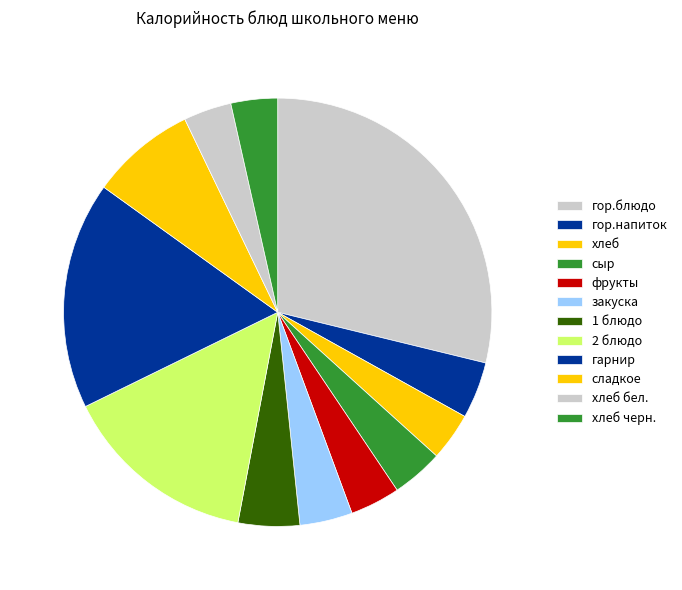

To the nearest percent, what percentage of the pie is гарнир?

17%